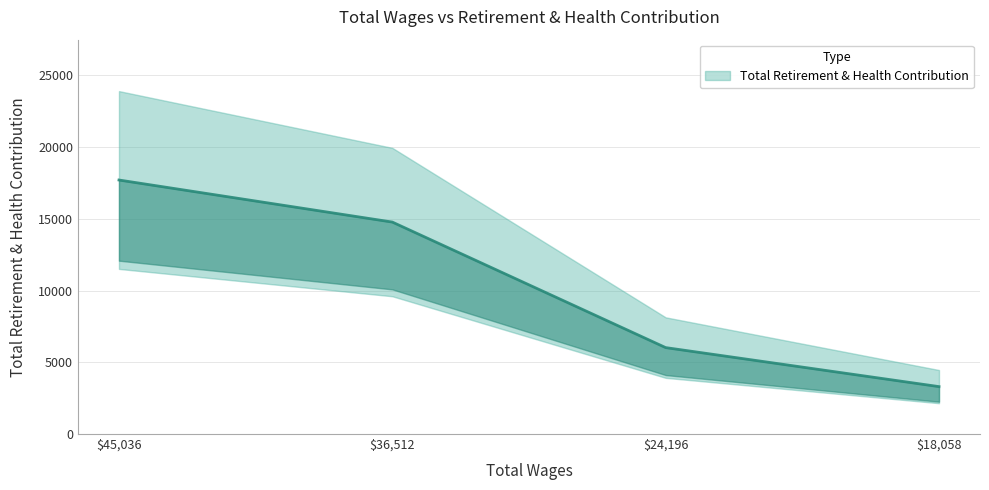

Reading left to right, list all the values displayed in this chart.

17704	14773	6024	3305